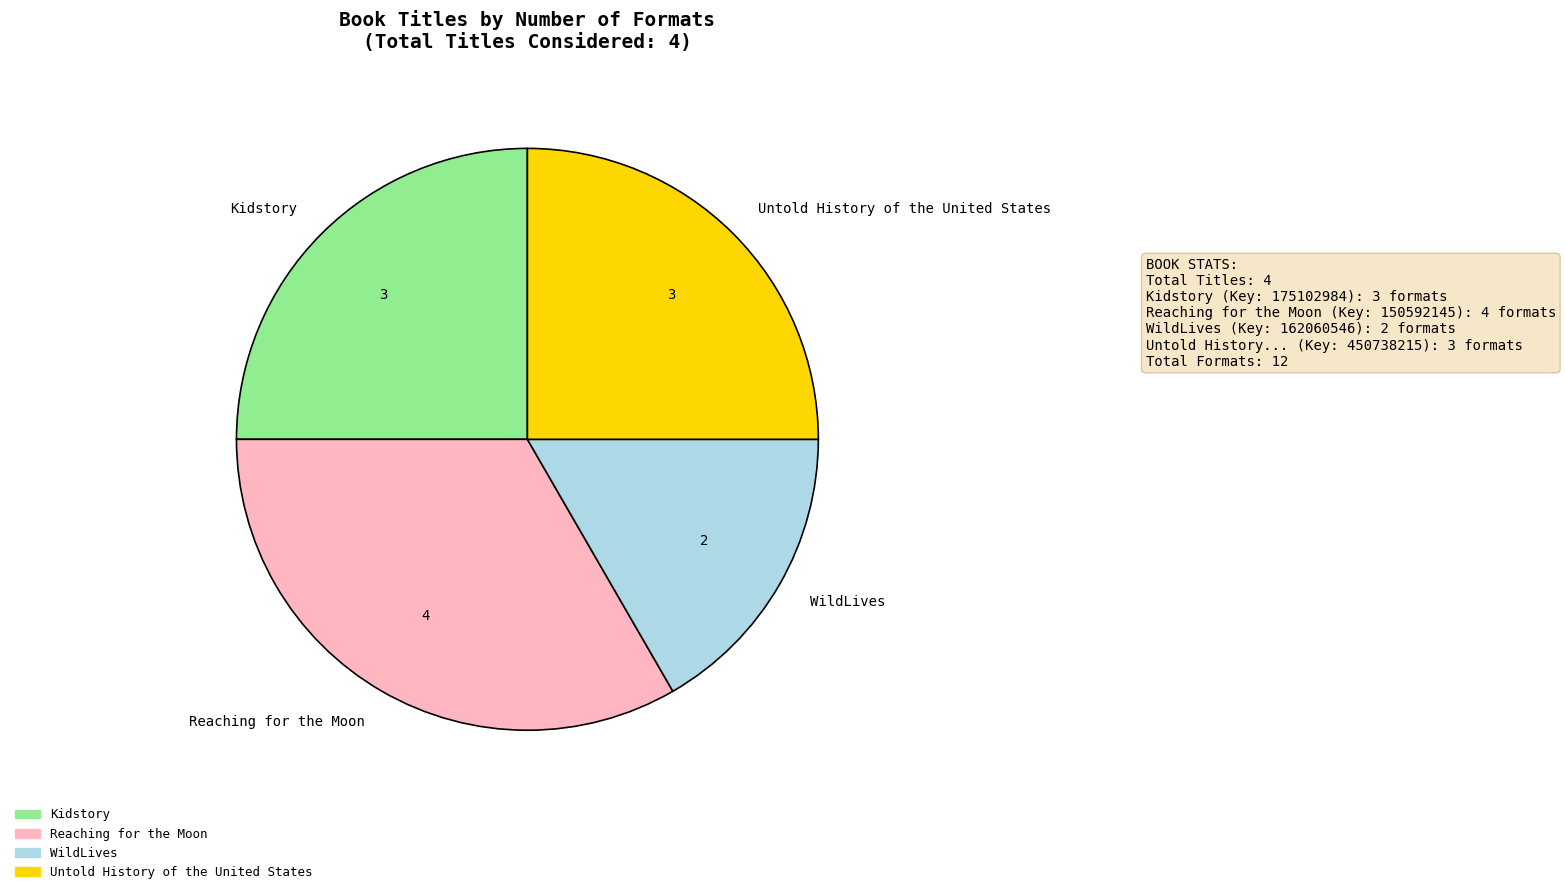

What is the largest slice in the pie chart?

Reaching for the Moon